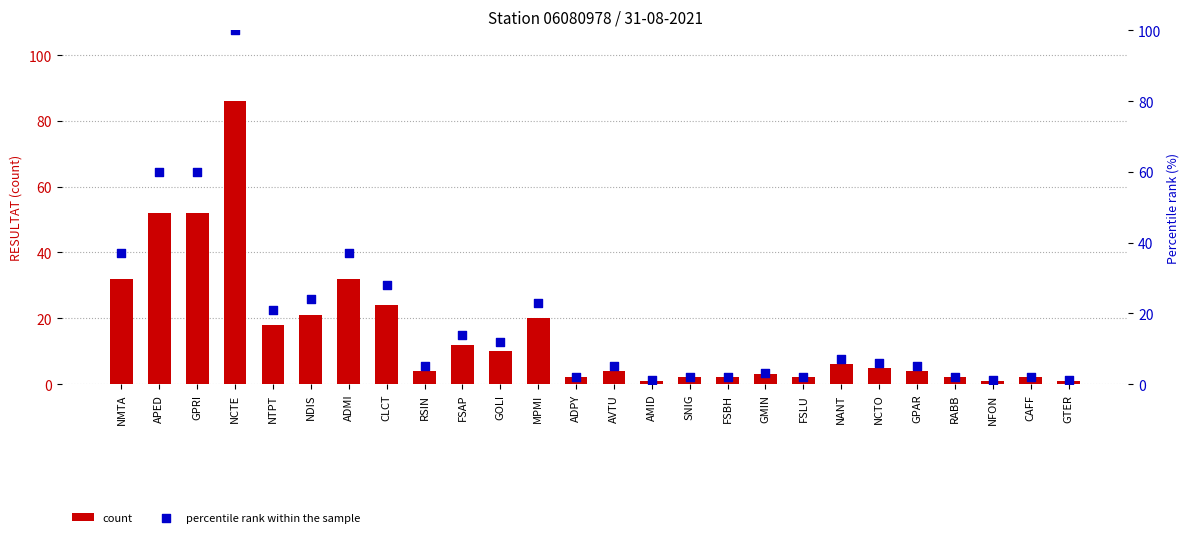

Which series reaches the minimum Y coordinate?

count